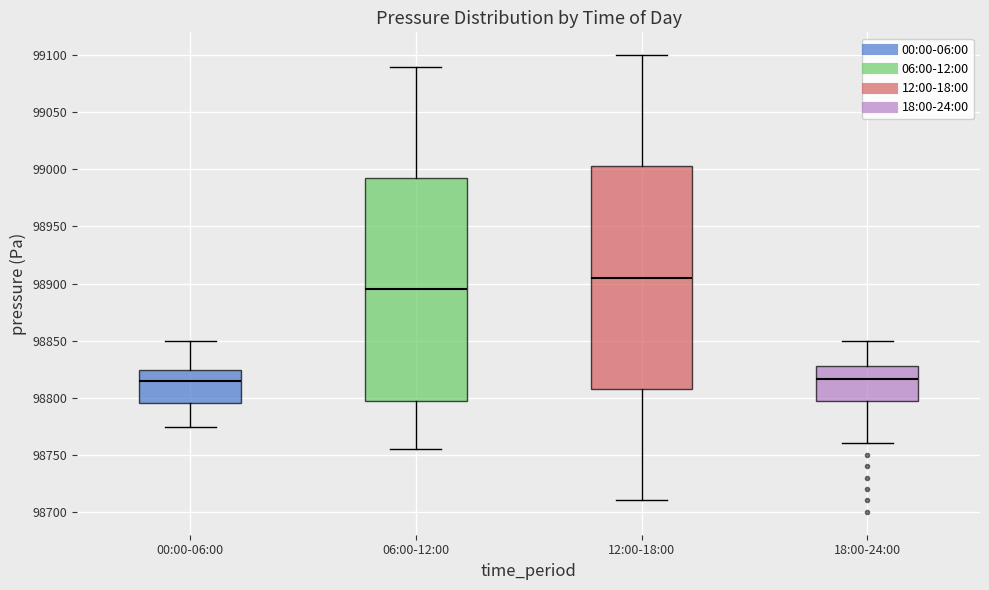

Where does the upper whisker of the box for 00:00-06:00 end on the y-axis? The values are not printed on the chart, so give them approximately, as read against the axis.

98850